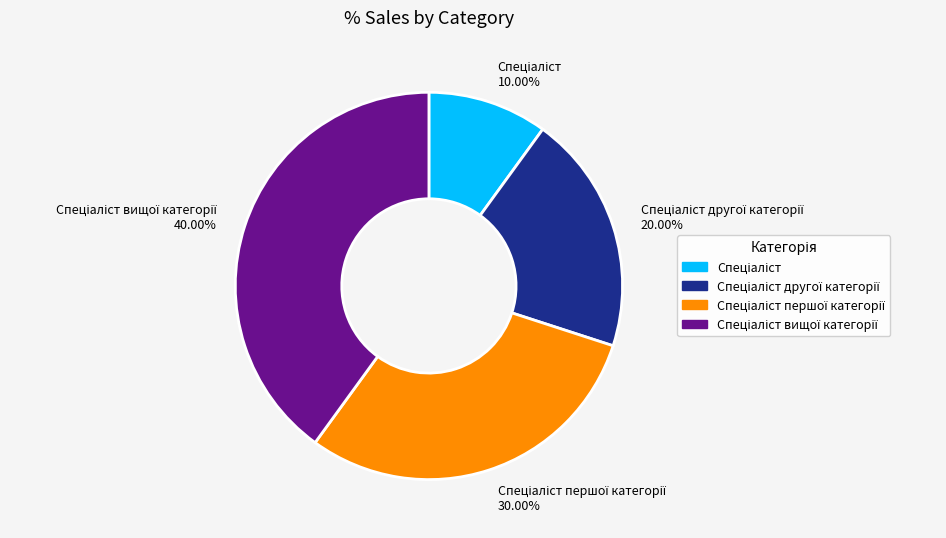

Is there any slice that represents more than half of the pie?

No